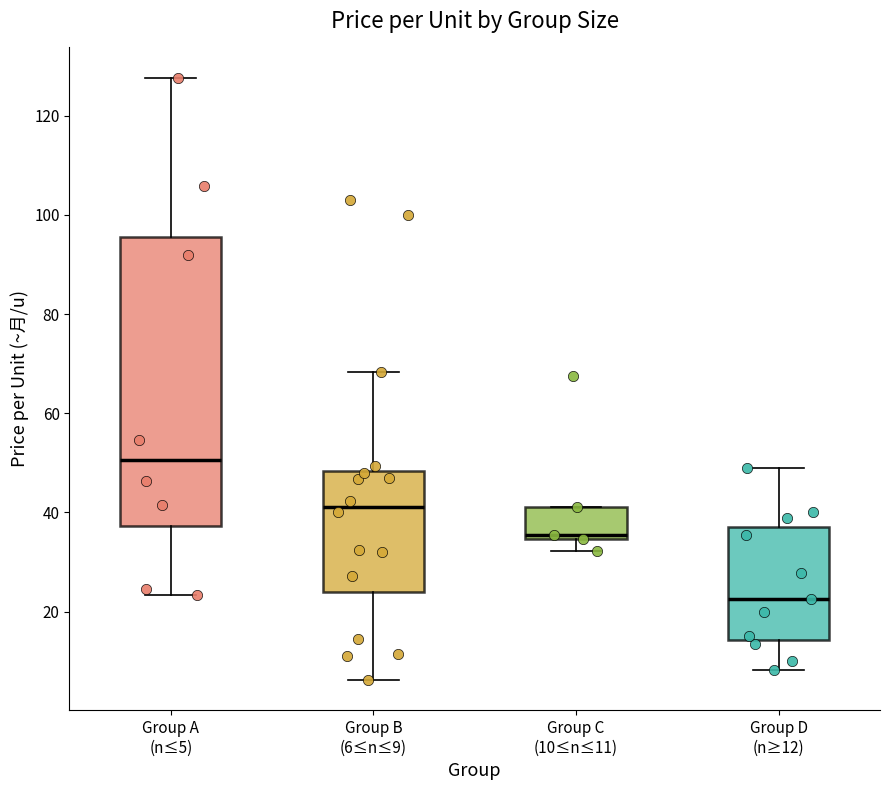

Where is the lower edge of the box for Group A (n≤5) on the y-axis? The values are not printed on the chart, so give them approximately, as read against the axis.

38